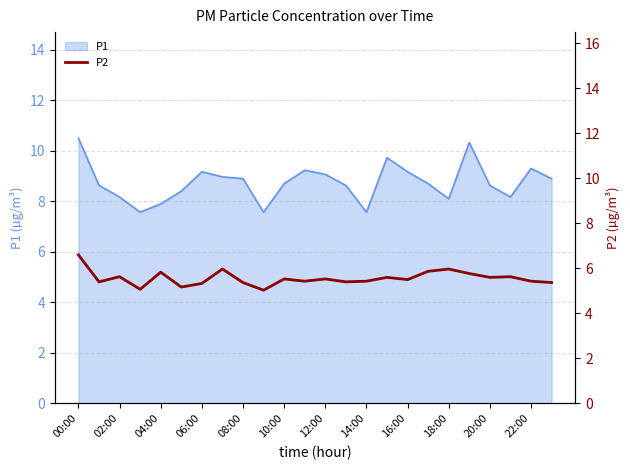

What is the change in value from 17 to 21?

-0.2